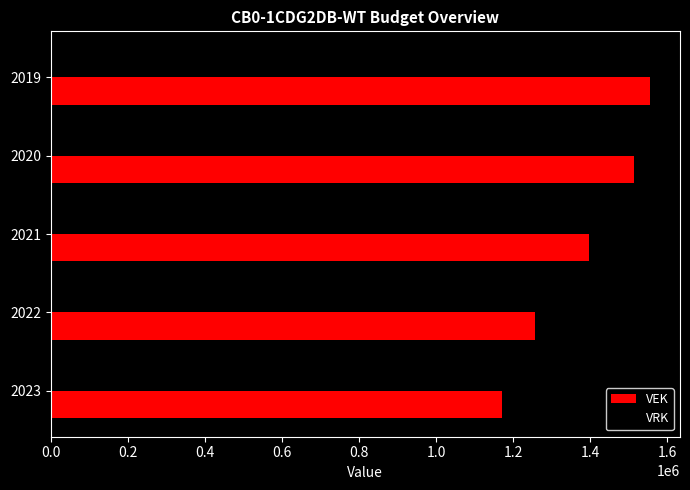

How many distinct data groups are displayed?

1